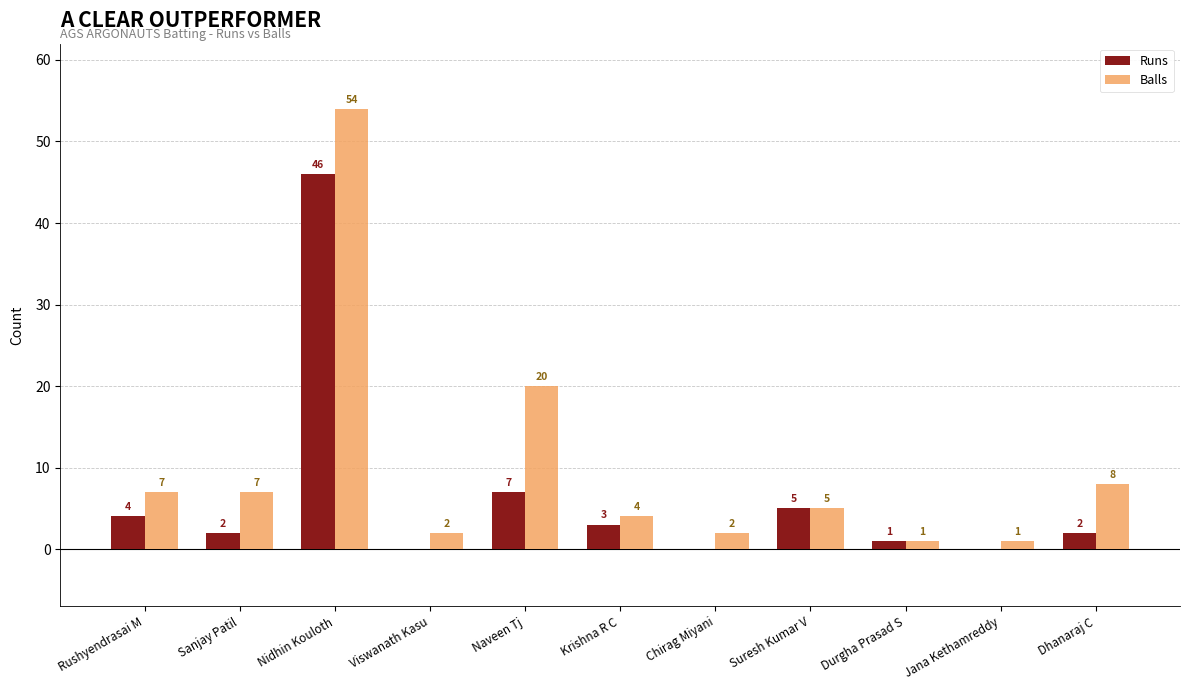

How many data points does each series have?

11